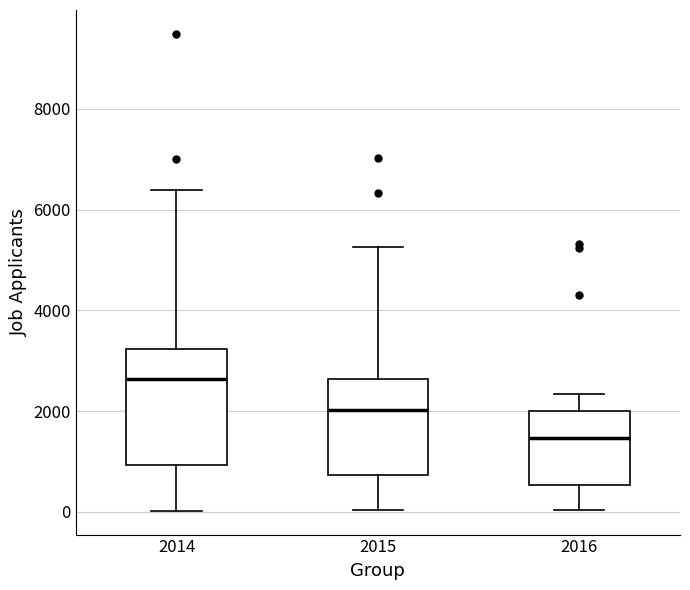

Reading left to right, read every box against the y-axis: the position of its median line, the range the box covers, and the ends of its whiskers. The values are not printed on the chart, so give them approximately, as read against the axis.

2014: median 2600, box 1000 to 3200, whiskers 0 to 6400
2015: median 2000, box 800 to 2600, whiskers 0 to 5200
2016: median 1400, box 600 to 2000, whiskers 0 to 2400